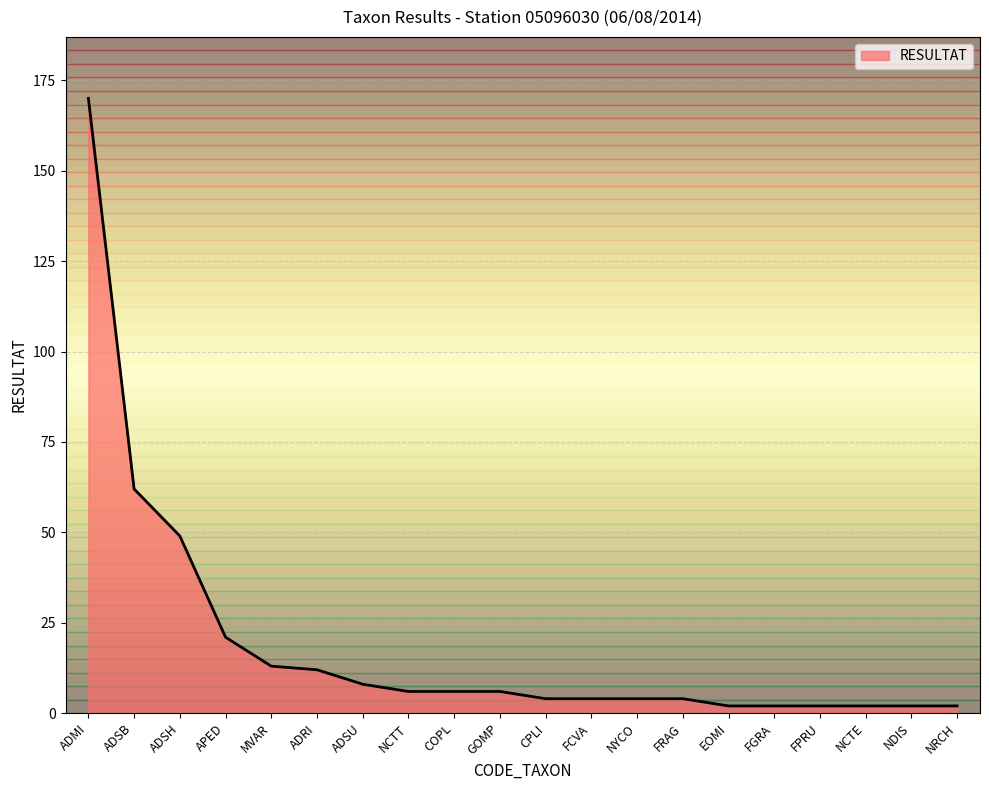

Reading left to right, transcribe all the data shown in this chart.

ADMI=170	ADSB=62	ADSH=49	APED=21	MVAR=13	ADRI=12	ADSU=8	NCTT=6	COPL=6	GOMP=6	CPLI=4	FCVA=4	NYCO=4	FRAG=4	EOMI=2	FGRA=2	FPRU=2	NCTE=2	NDIS=2	NRCH=2